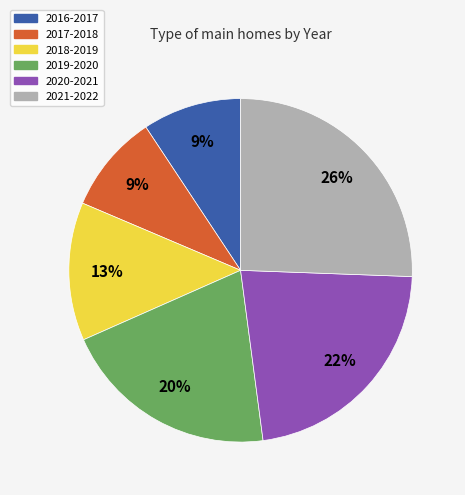

To the nearest percent, what is the average slice percentage?

17%